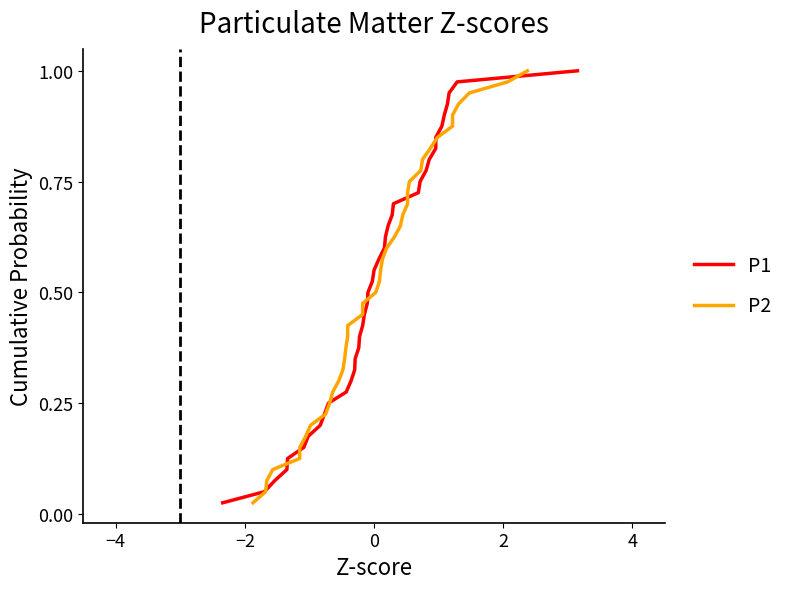

What is the average value of the P2 series?

0.5